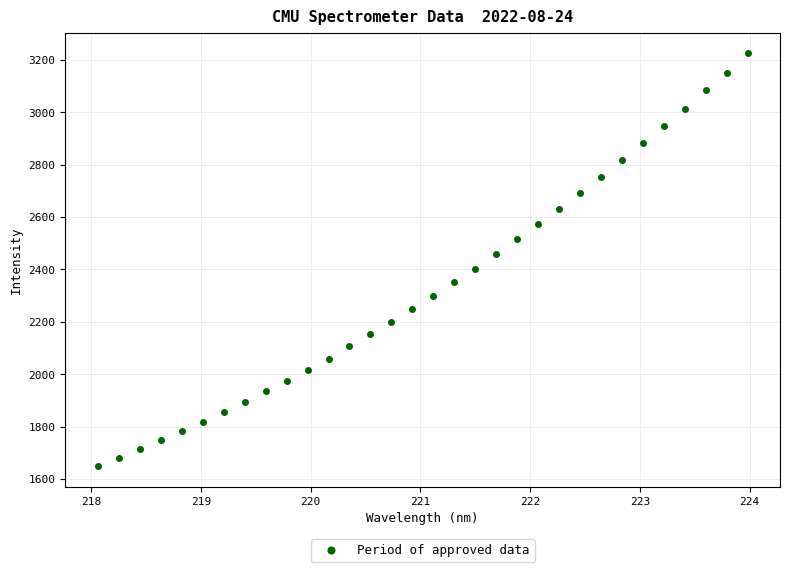

What is the range of X values (max minus min)?

5.9